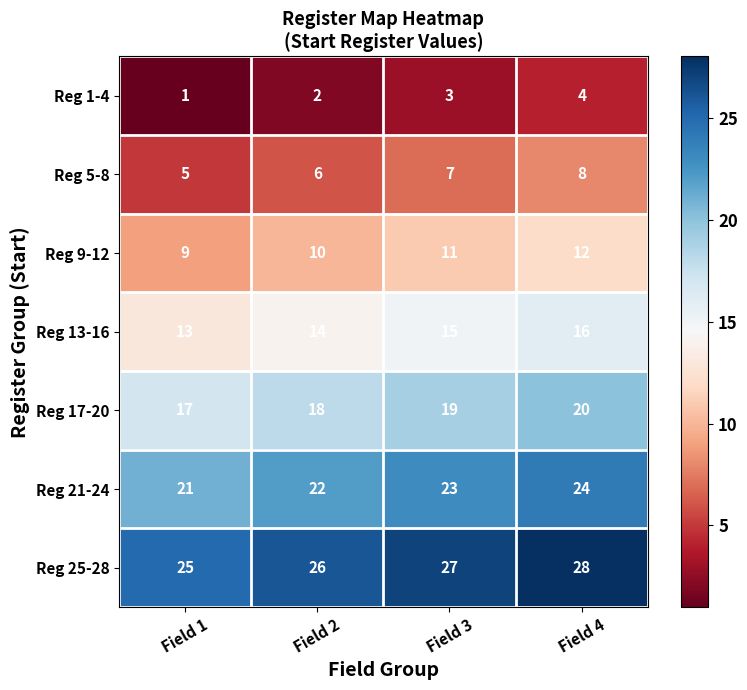

Is the value of Reg 21-24 at Field 2 greater than the value of Reg 13-16 at Field 4?

Yes